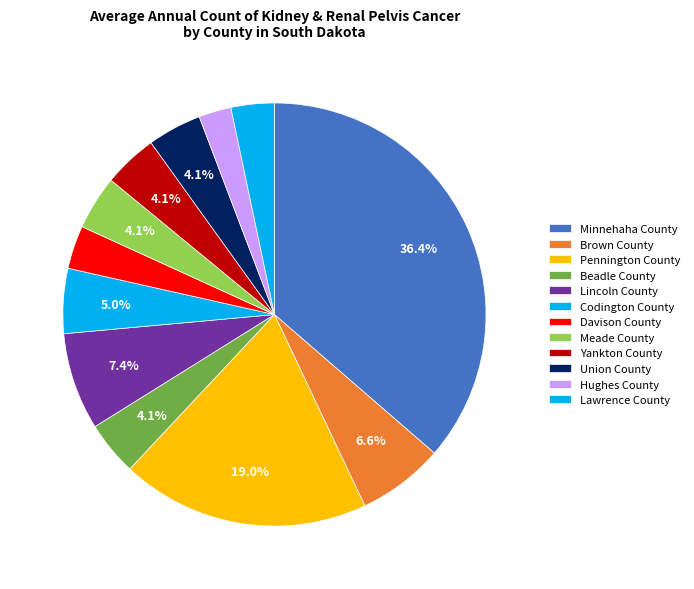

Which has a higher value, Yankton County or Beadle County?

Yankton County